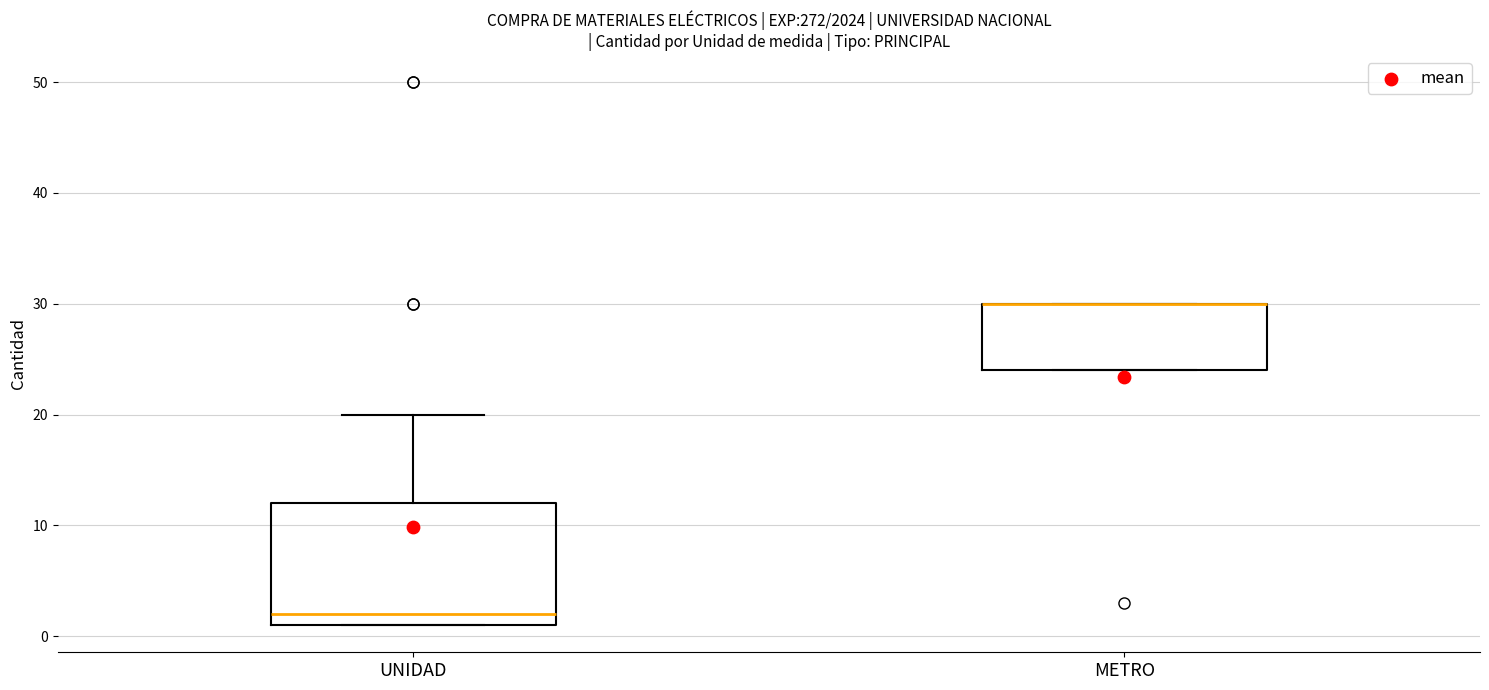

Where does the upper whisker of the box for UNIDAD end on the y-axis? The values are not printed on the chart, so give them approximately, as read against the axis.

20